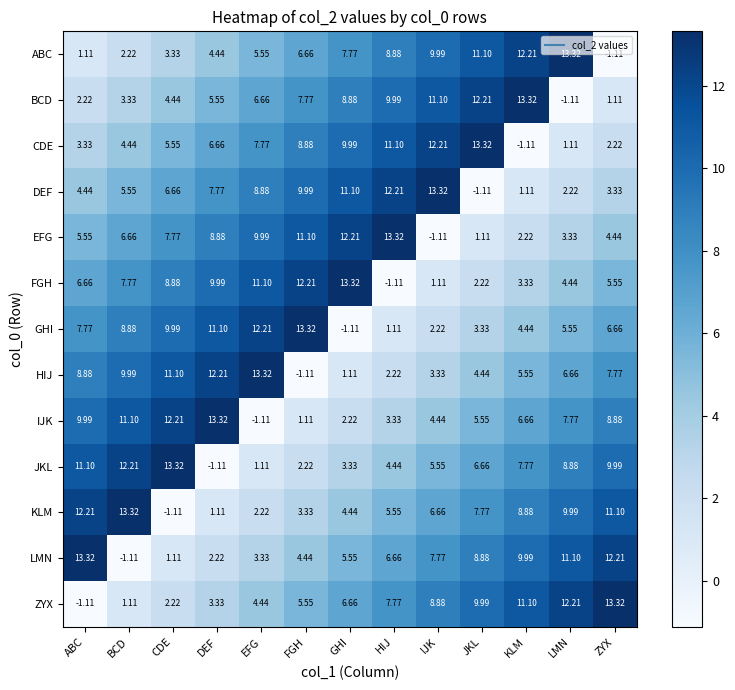

What is the difference between the highest and lowest values at CDE?

14.4